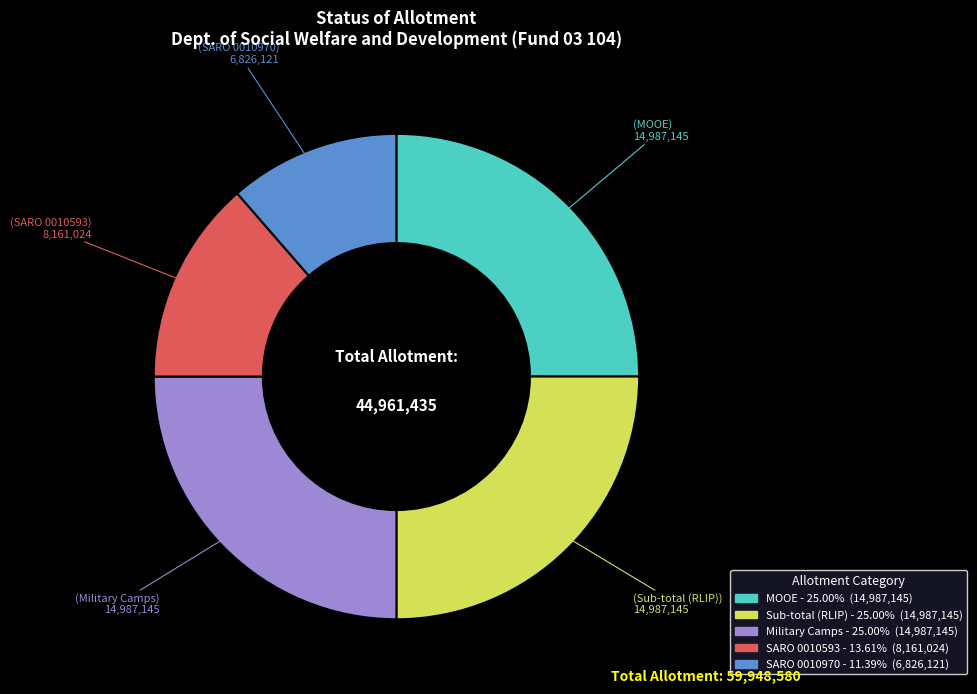

Is there a majority slice in this chart?

No